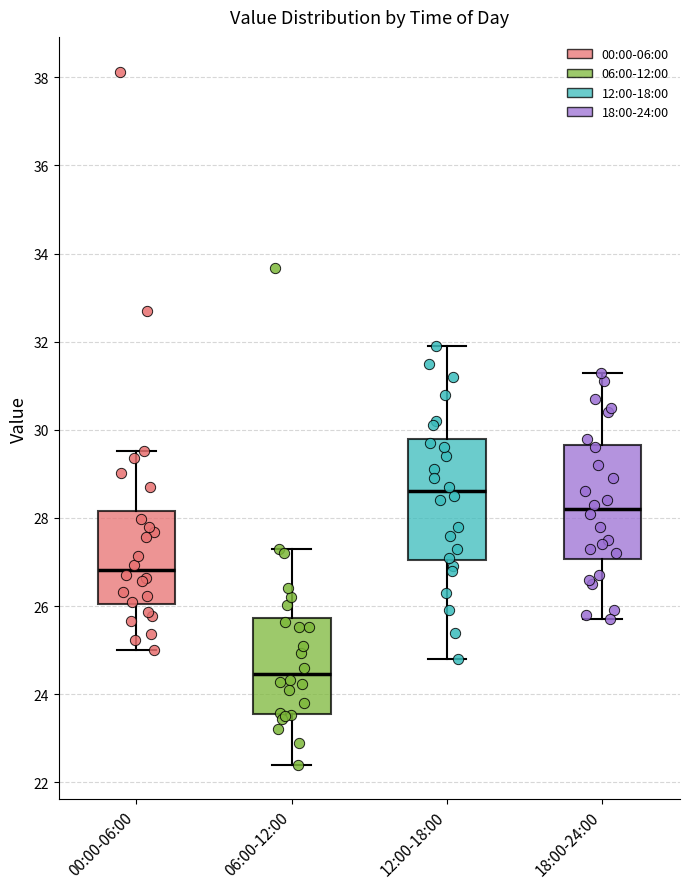

Reading left to right, read every box against the y-axis: the position of its median line, the range the box covers, and the ends of its whiskers. The values are not printed on the chart, so give them approximately, as read against the axis.

00:00-06:00: median 26.8, box 26.0 to 28.2, whiskers 25.0 to 29.6
06:00-12:00: median 24.4, box 23.6 to 25.8, whiskers 22.4 to 27.4
12:00-18:00: median 28.6, box 27.0 to 29.8, whiskers 24.8 to 32.0
18:00-24:00: median 28.2, box 27.0 to 29.6, whiskers 25.8 to 31.4